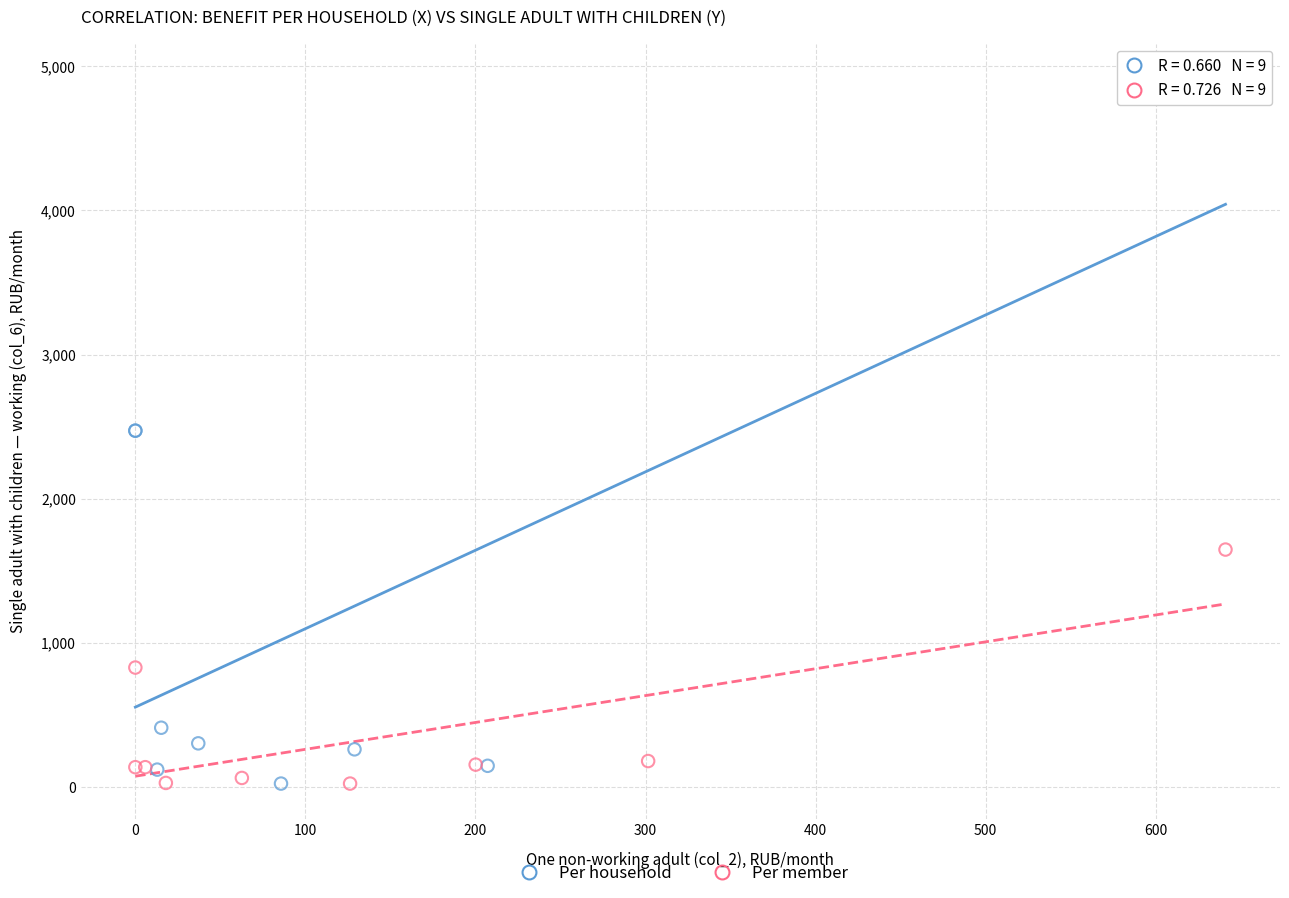

Which series reaches the maximum Y coordinate?

Per household